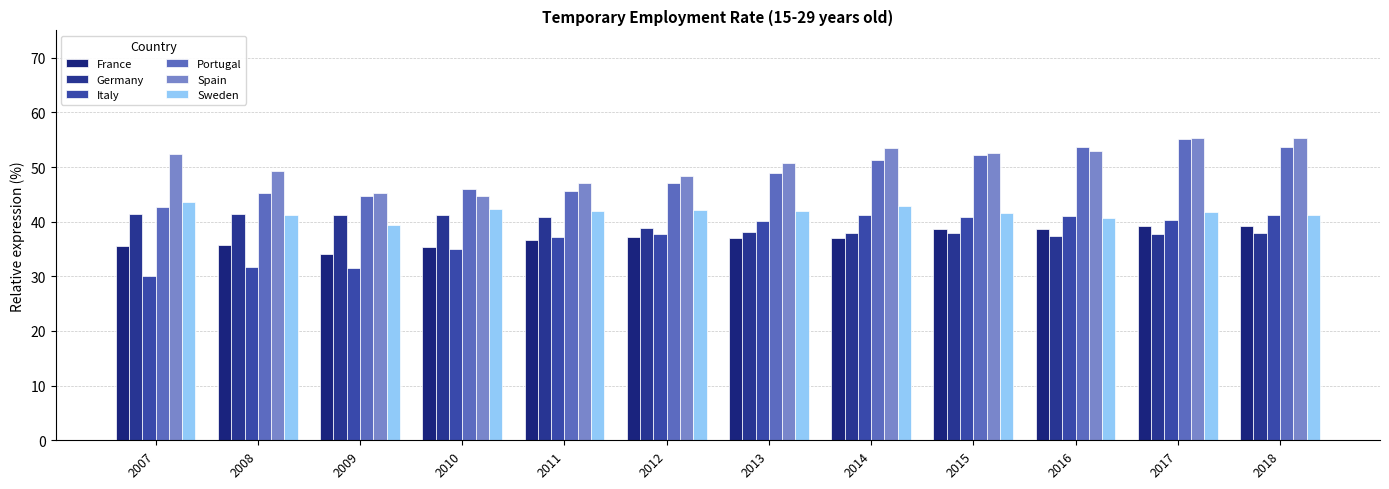

What is the value of the Italy bar at the 12th from the left?

41.3